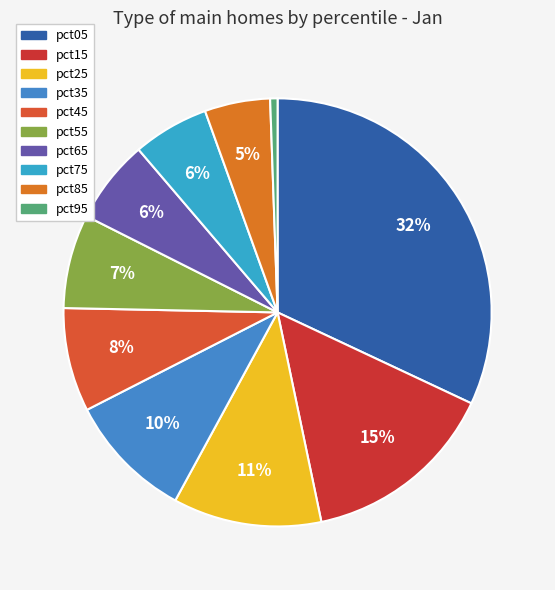

Which category has the smallest portion of the pie?

pct95